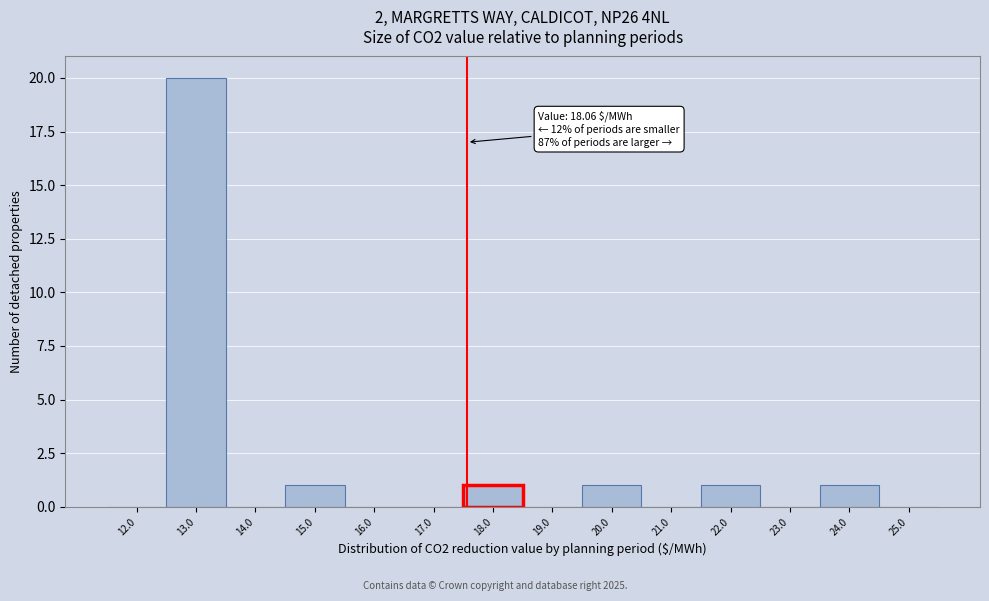

Reading right to left, what are all the values shown in this chart?

25.0=0	24.0=1	23.0=0	22.0=1	21.0=0	20.0=1	19.0=0	18.0=1	17.0=0	16.0=0	15.0=1	14.0=0	13.0=20	12.0=0